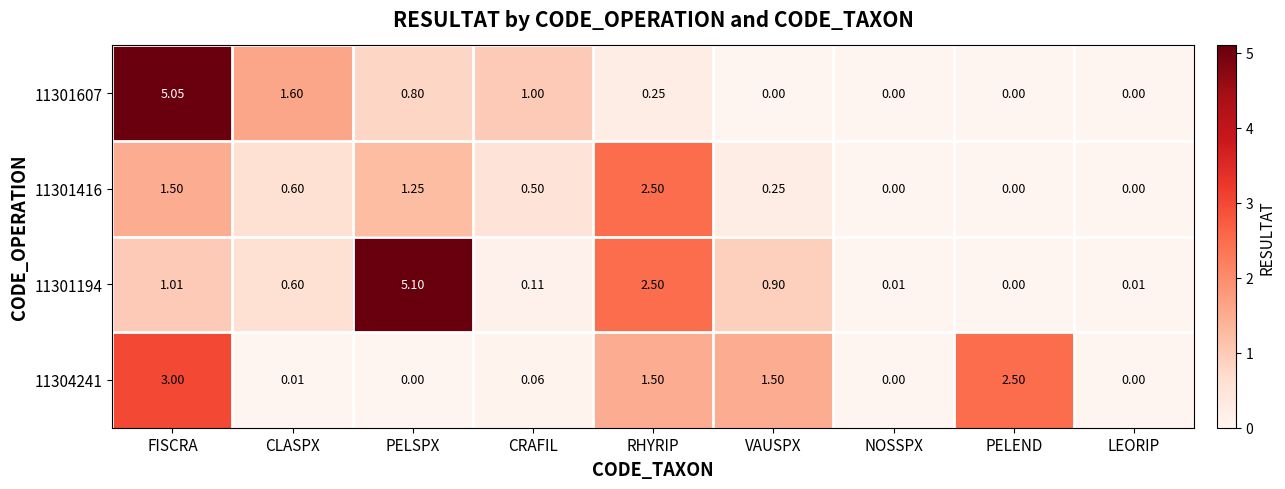

At which label is 11301194 closest to 2?

RHYRIP